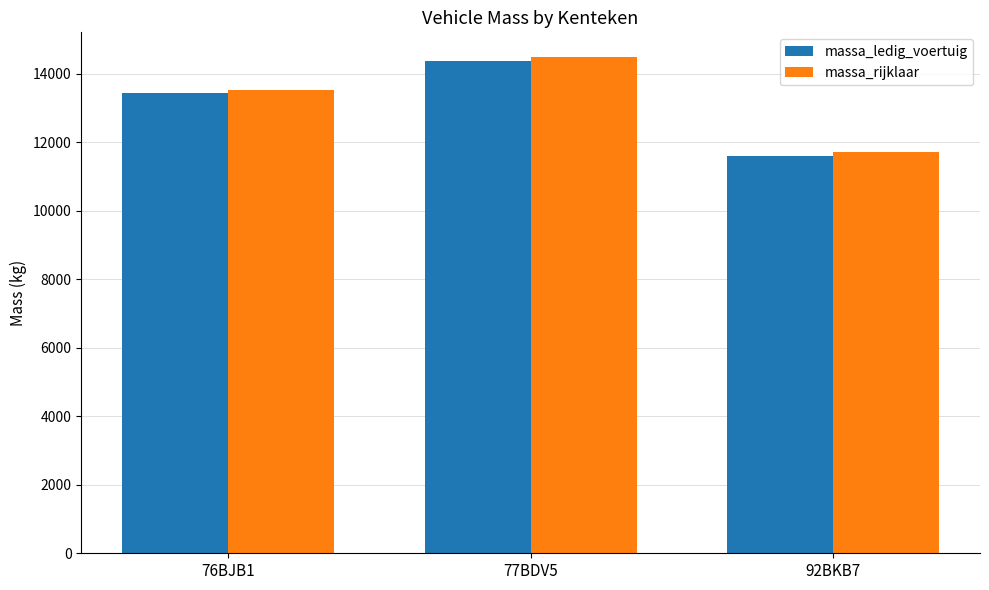

What is the sum of the massa_ledig_voertuig values at 76BJB1 and 92BKB7?

25045